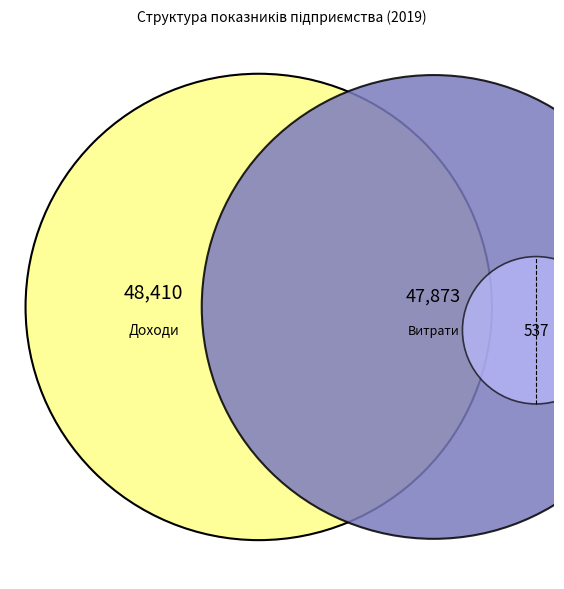

What percentage do Витрати and Чистий прибуток together represent?

50.0%